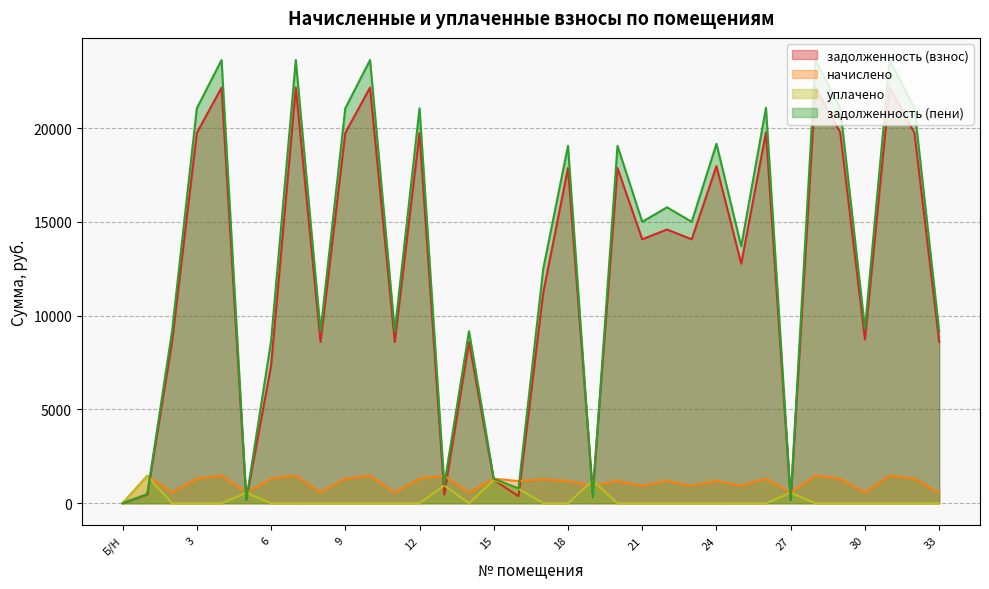

What is the difference between the maximum and minimum values in the уплачено series?

1445.0